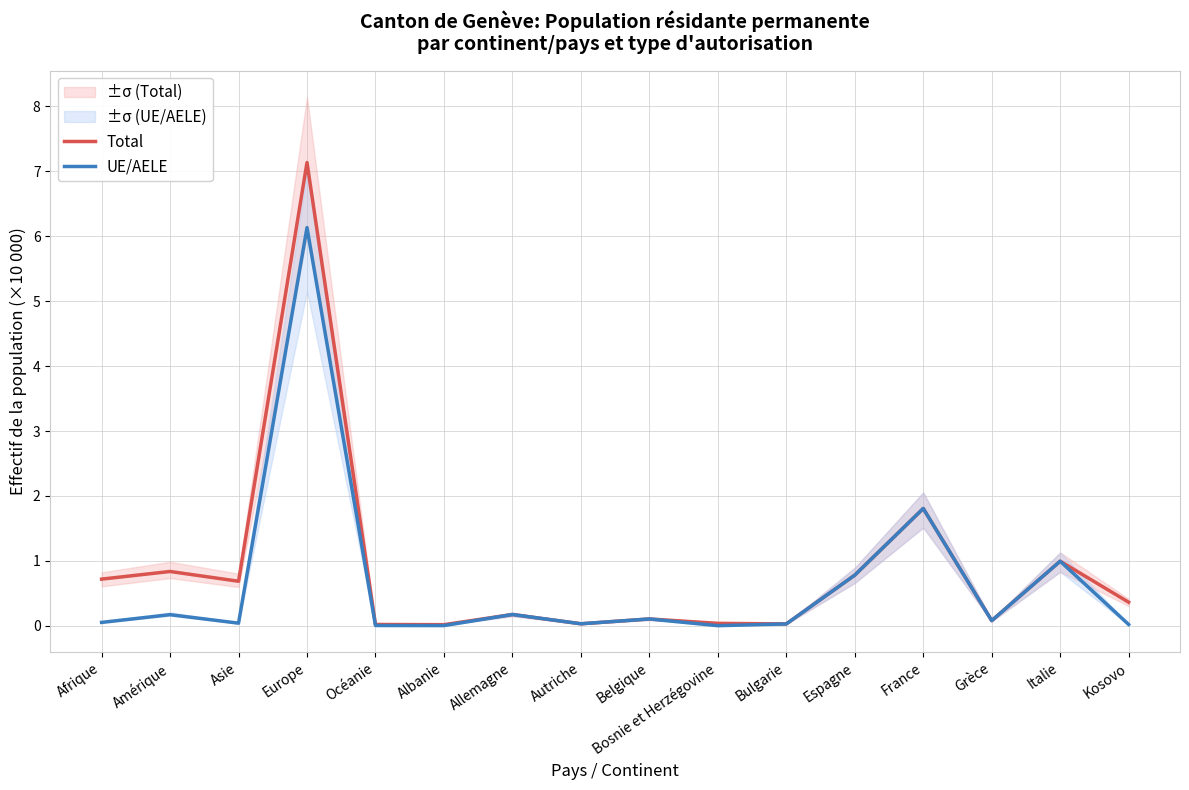

How many series are shown in this chart?

2